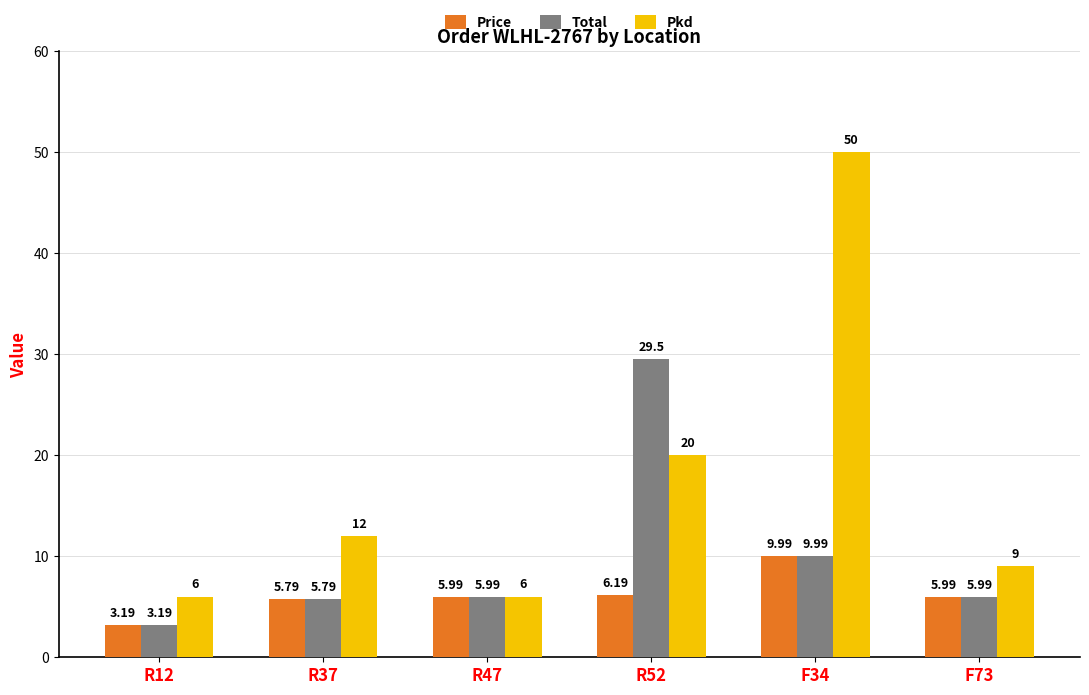

What is the minimum value shown in the chart?

3.2